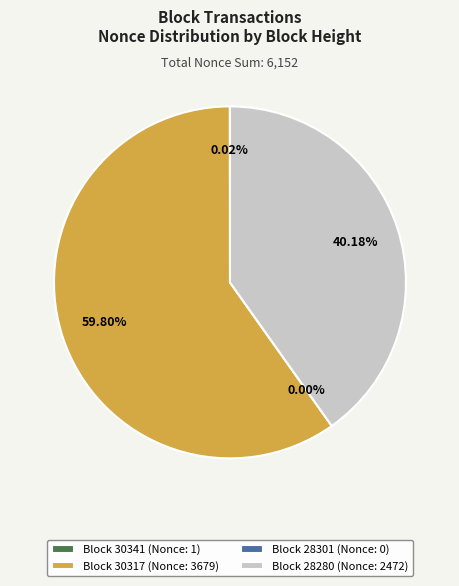

What is the largest slice in the pie chart?

30317